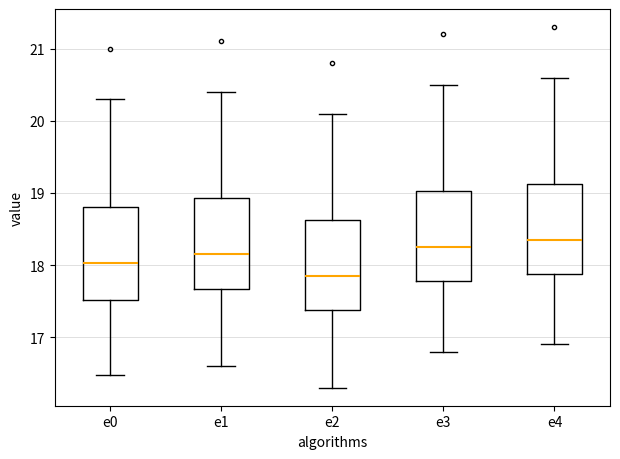

Which box's median line is the lowest?

e2